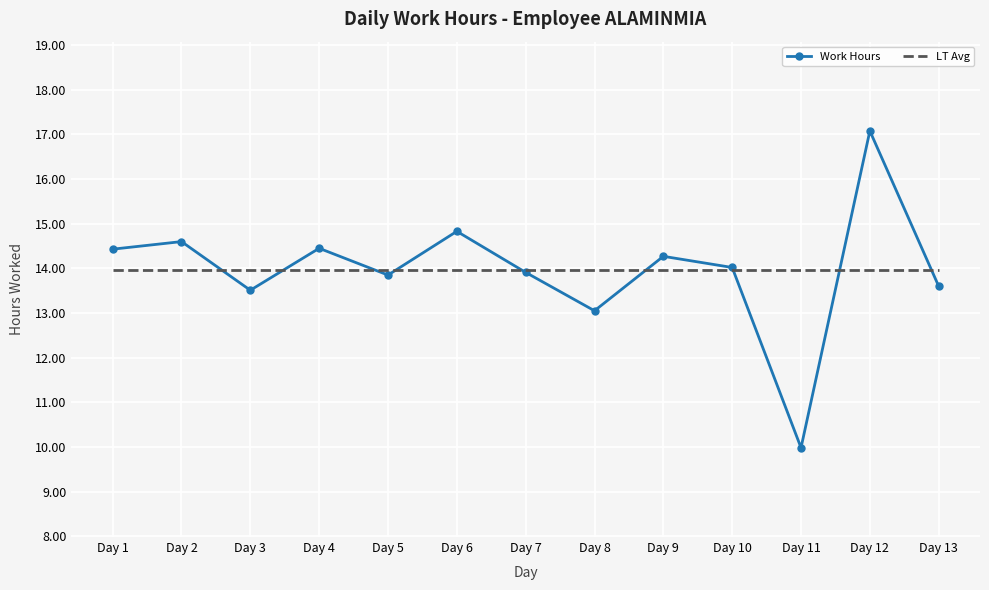

Rank the series at Day 6 from lowest to highest value.

LT Avg, Work Hours